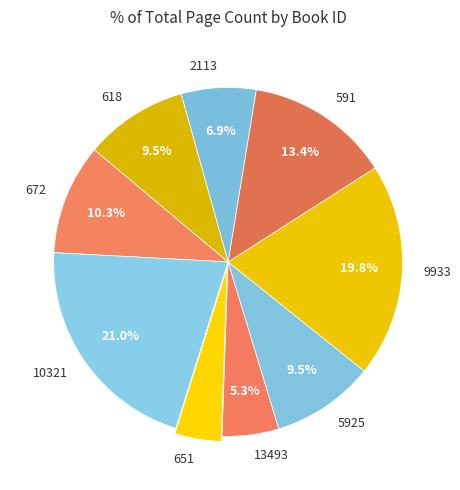

Does any single category account for the majority?

No